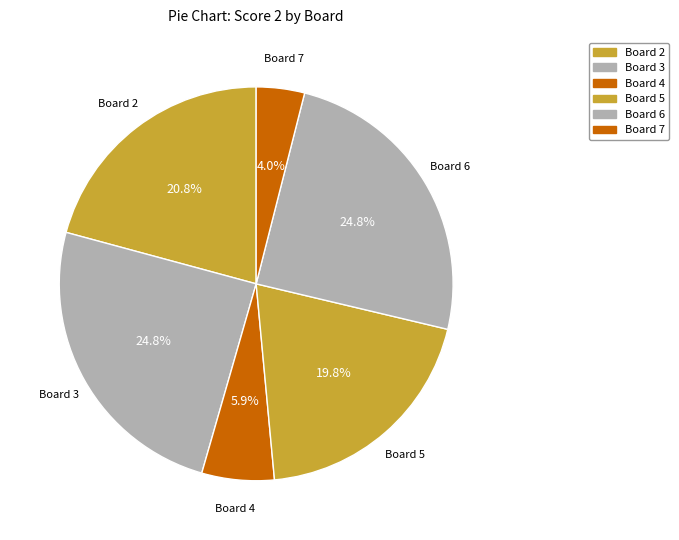

Does any single category account for the majority?

No